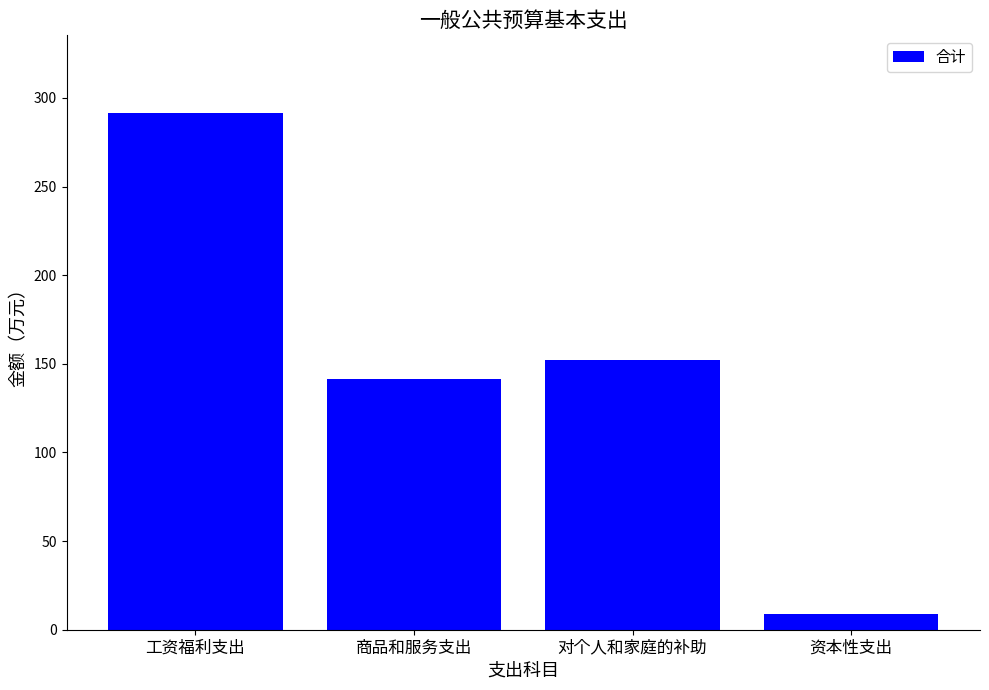

List the labels in order of value, smallest first.

资本性支出, 商品和服务支出, 对个人和家庭的补助, 工资福利支出